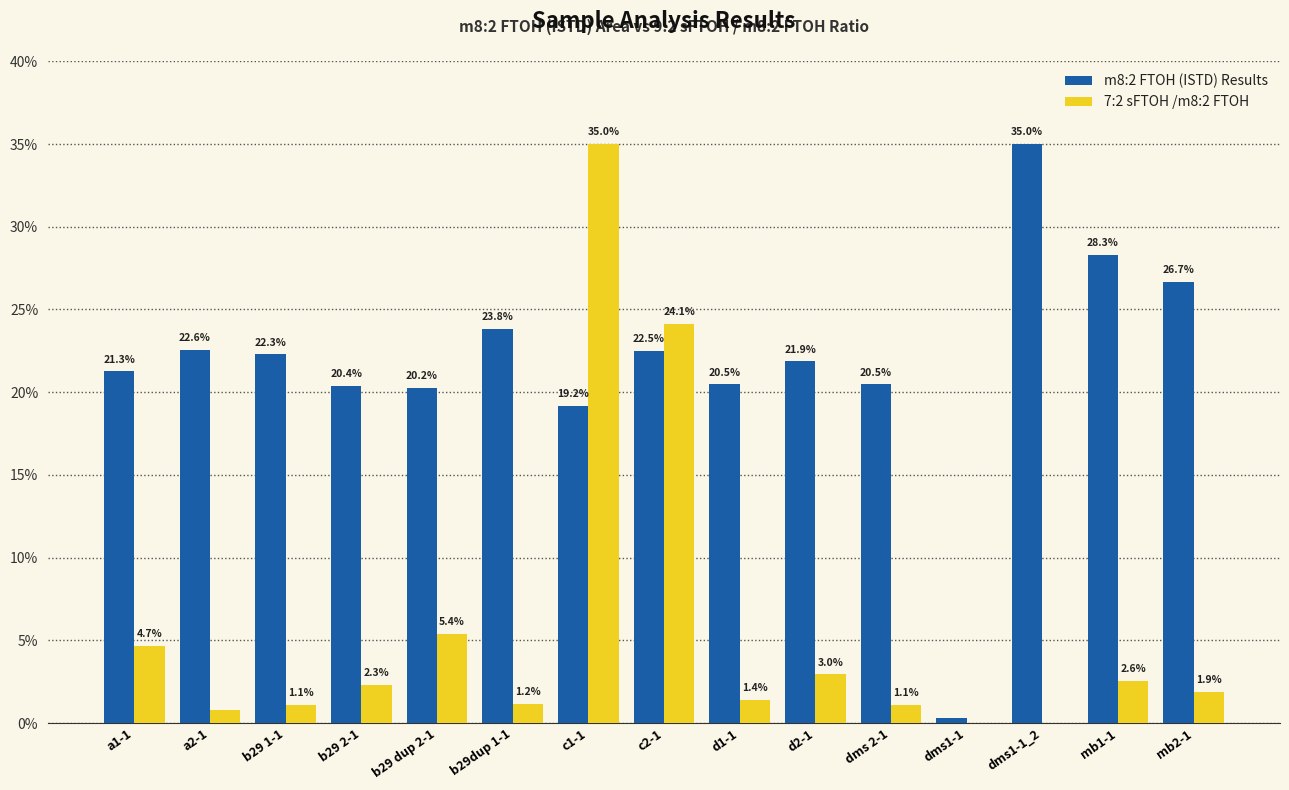

Read the m8:2 FTOH (ISTD) Results value at c1-1.

19.2